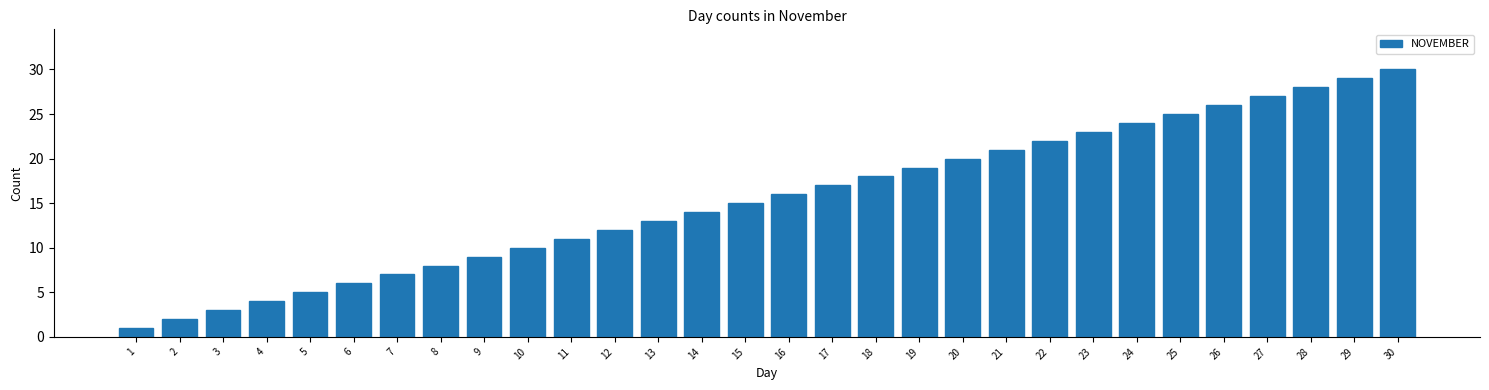

Approximately how many times larger is the value at 26 compared to 29?

0.9